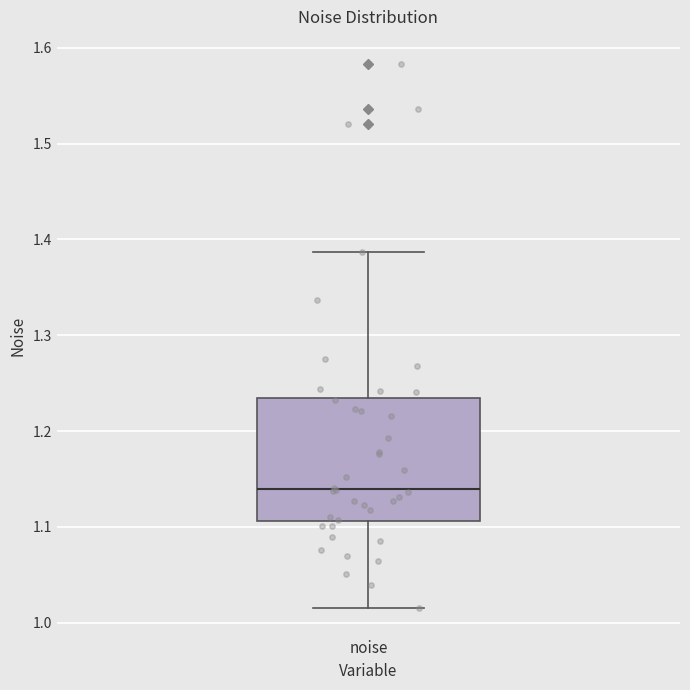

Read this box plot against the y-axis: the position of the median line, the range covered by the box, and the ends of both whiskers. The values are not printed on the chart, so give them approximately, as read against the axis.

median 1.14, box 1.11 to 1.23, whiskers 1.02 to 1.39